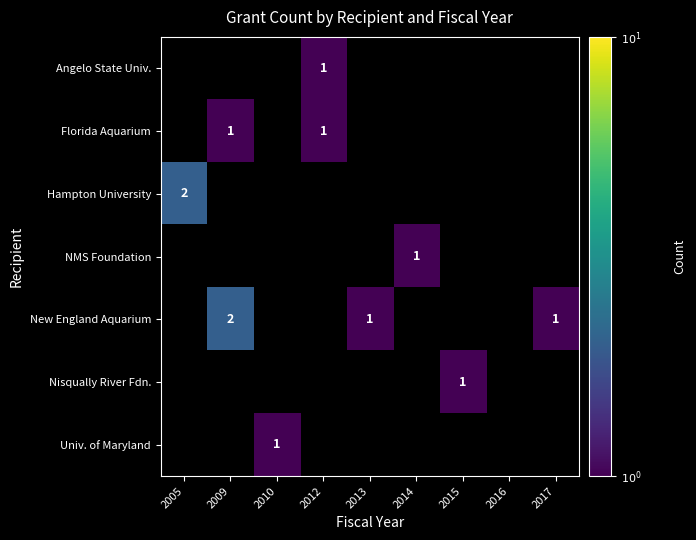

How many categories are shown in the chart?

9